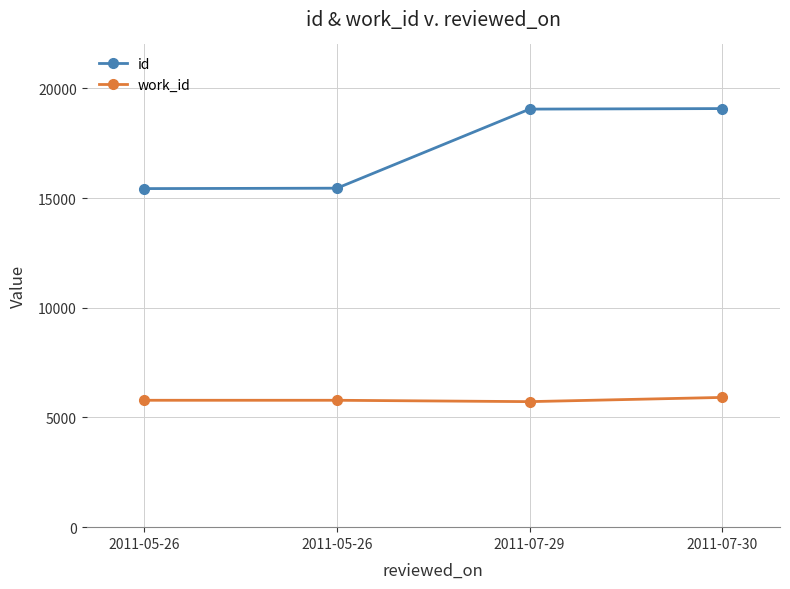

Reading left to right, transcribe all the data shown in this chart.

id: 15430	15449	19053	19077
work_id: 5783	5783	5721	5913